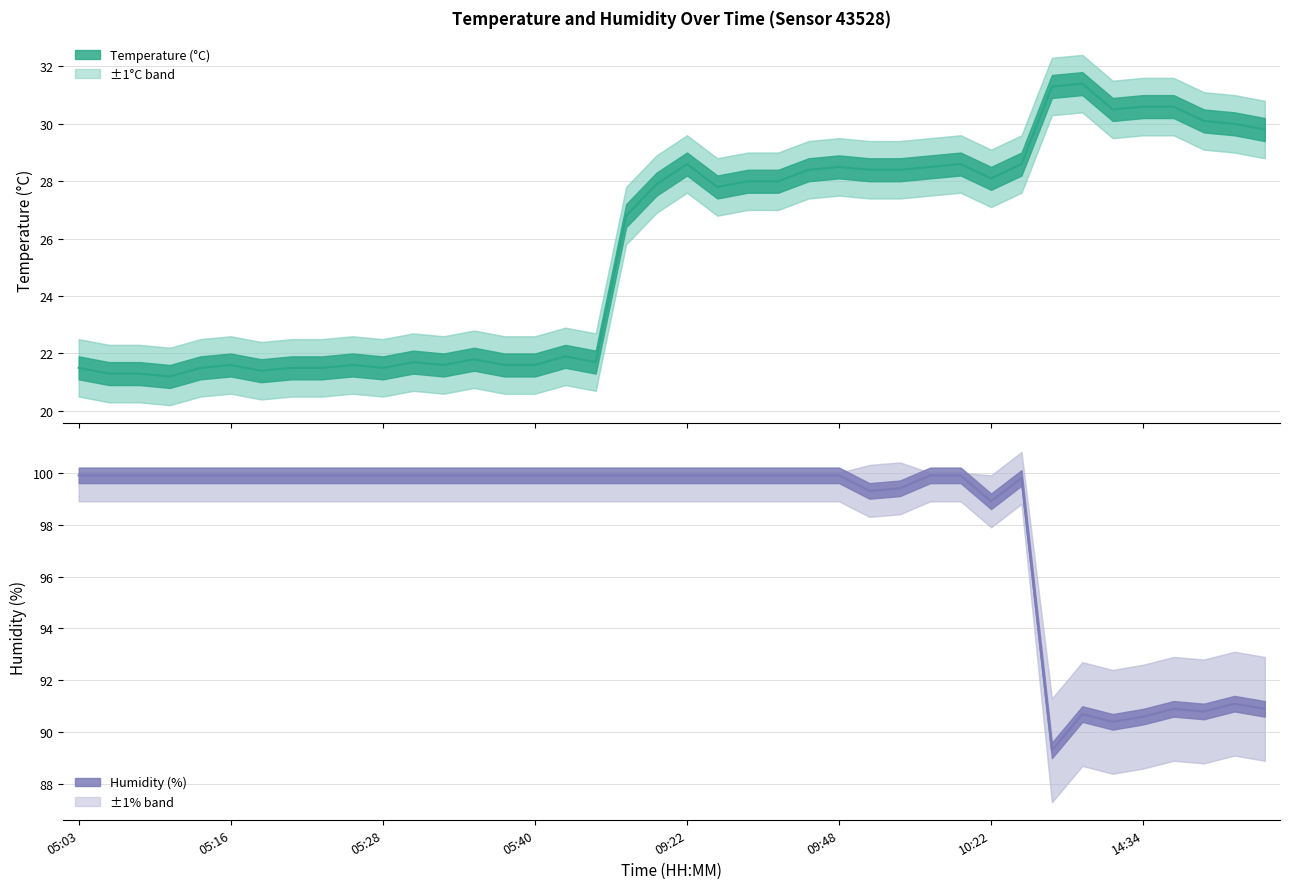

True or false: humidity and temperature intersect in this chart.

False